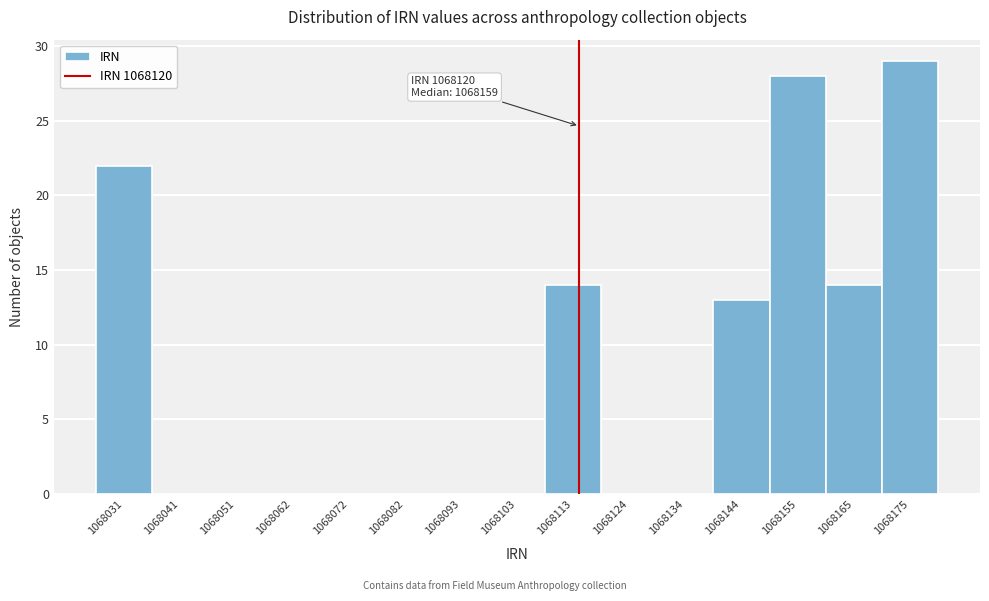

Reading left to right, extract all data points from this chart.

1068031=22	1068041=0	1068051=0	1068062=0	1068072=0	1068082=0	1068093=0	1068103=0	1068113=14	1068124=0	1068134=0	1068144=13	1068155=28	1068165=14	1068175=29